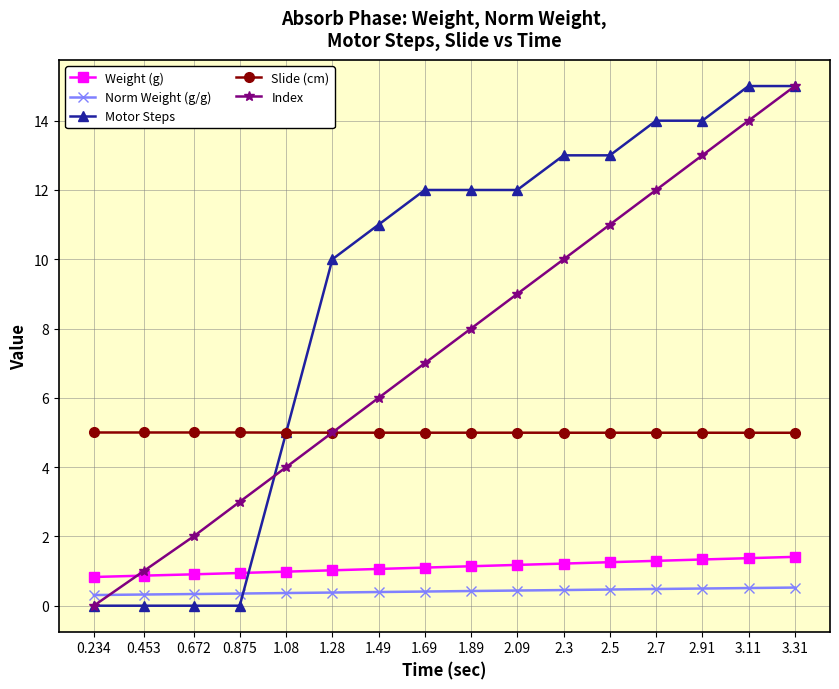

The Slide (cm) series shows 5.0 at 3.11. True or false?

True